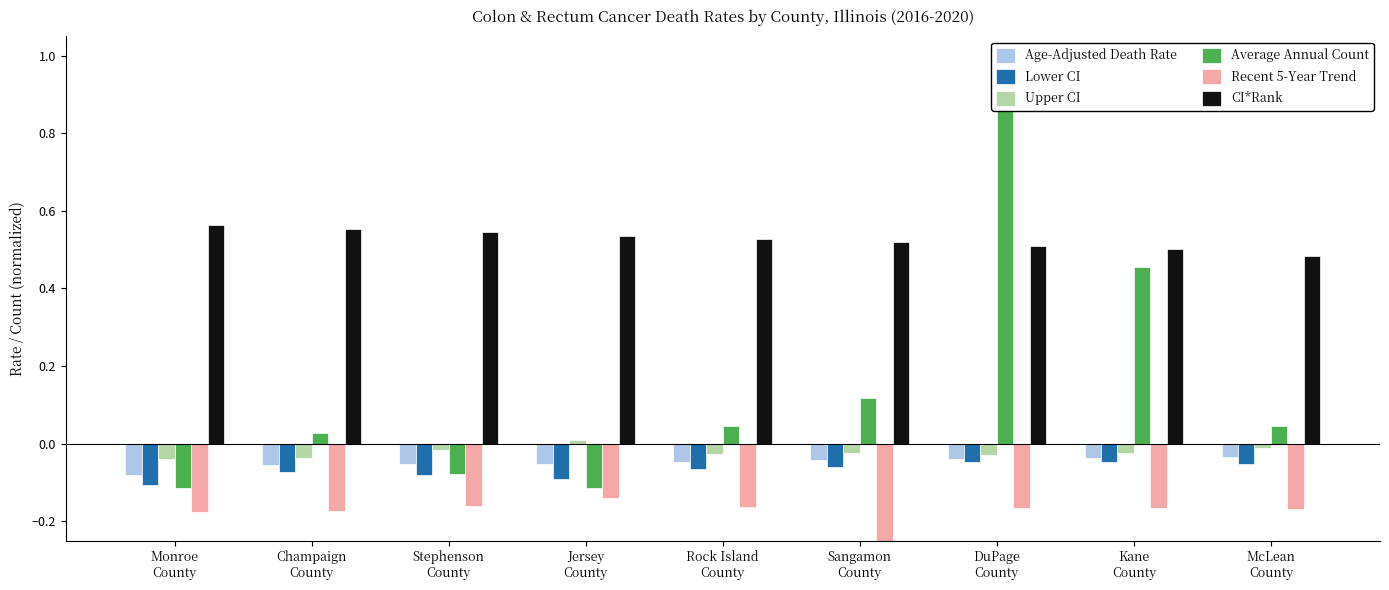

How many distinct data groups are displayed?

6